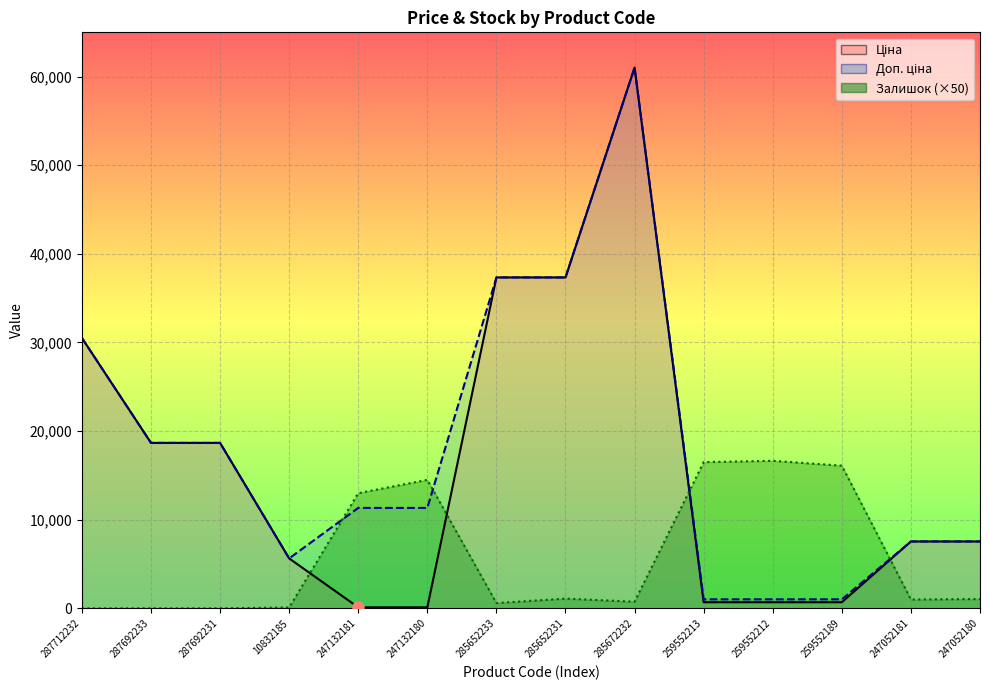

Is the value of Доп. ціна at 259552212 greater than the value of Ціна at 285672232?

No